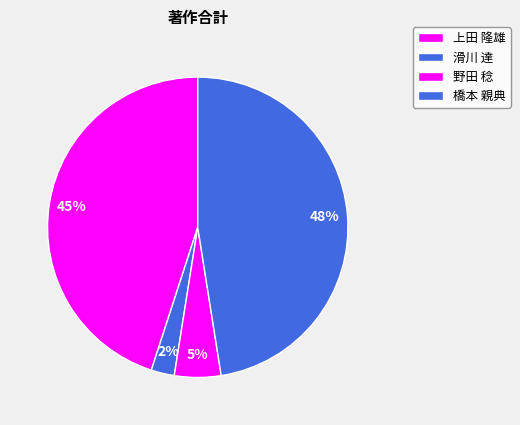

To the nearest percent, what is the difference between the 滑川 達 and 野田 稔 slice percentages?

2%